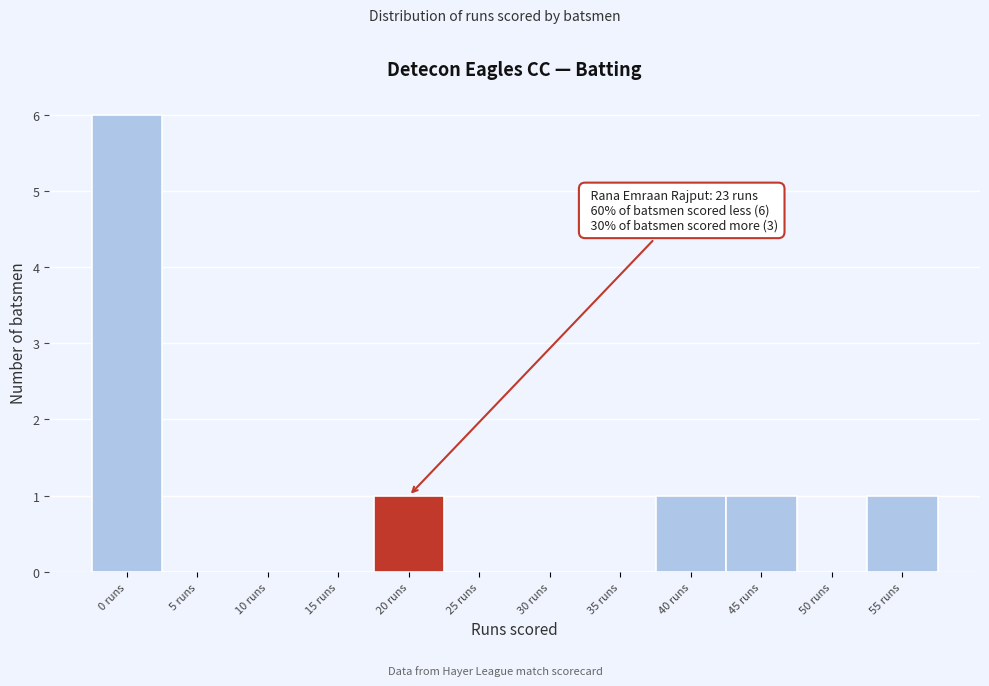

Reading left to right, extract all data points from this chart.

0 runs=6	5 runs=0	10 runs=0	15 runs=0	20 runs=1	25 runs=0	30 runs=0	35 runs=0	40 runs=1	45 runs=1	50 runs=0	55 runs=1